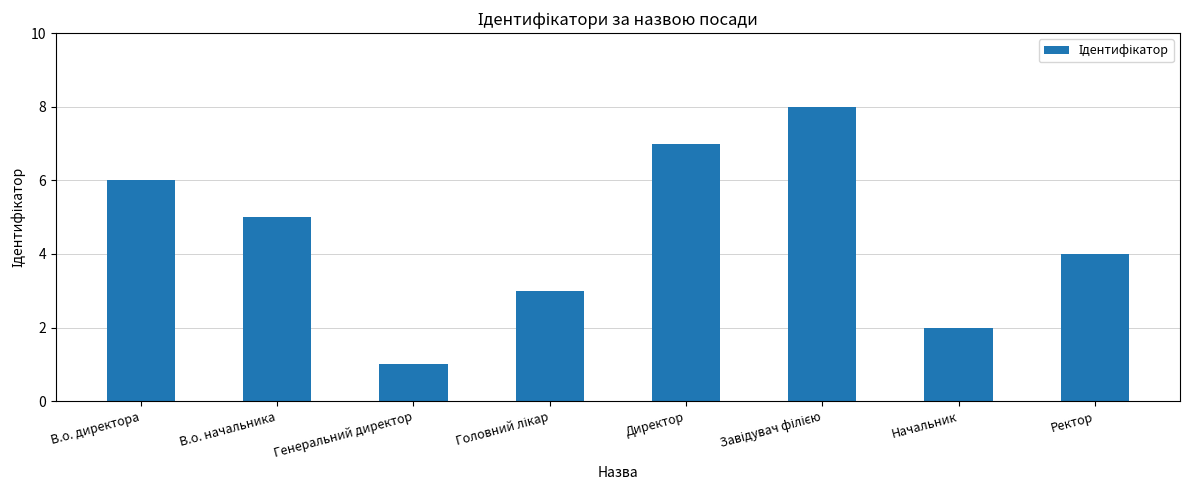

The chart shows a value of 5 at В.о. начальника. True or false?

True